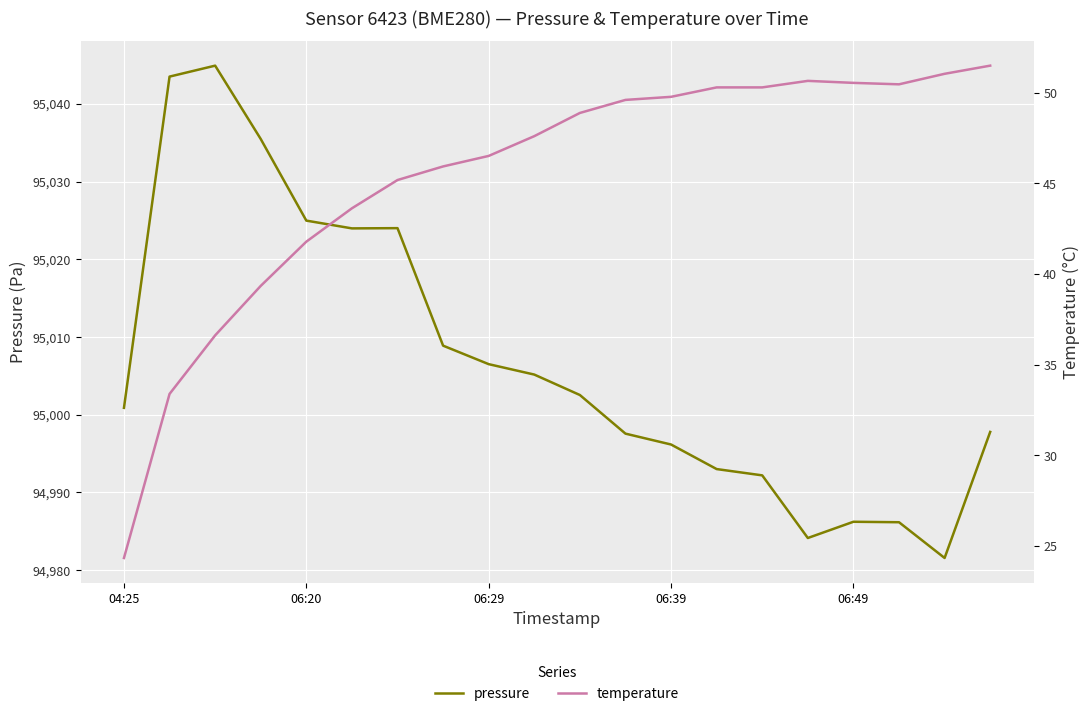

What is the lowest value of the pressure series?

94981.6